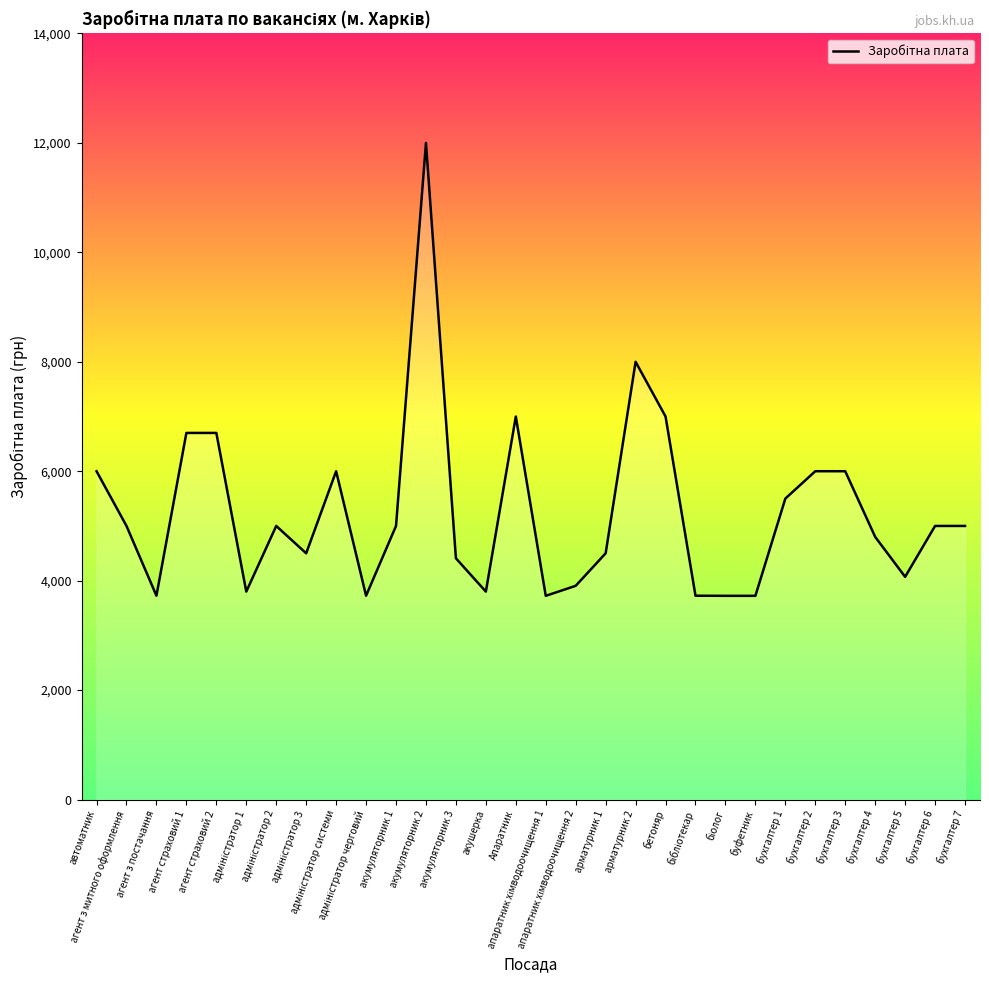

Which has a higher value, буфетник or бухгалтер 5?

бухгалтер 5